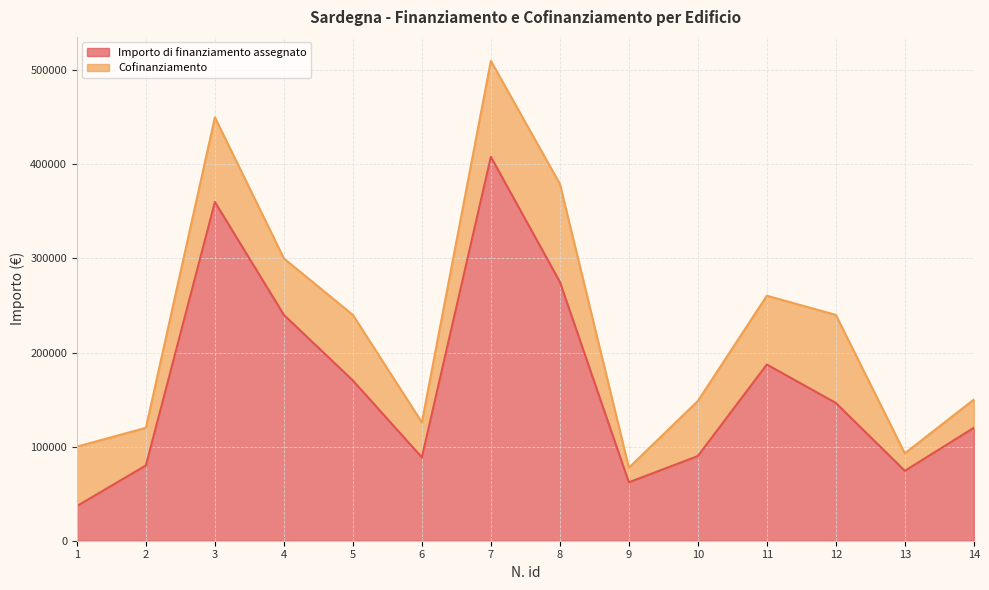

At which category does the data reach its first local valley?

6